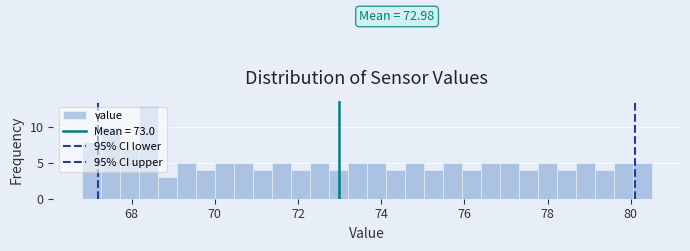

Read against the x-axis, roughly where is the centre of the tallest bar?

68.4